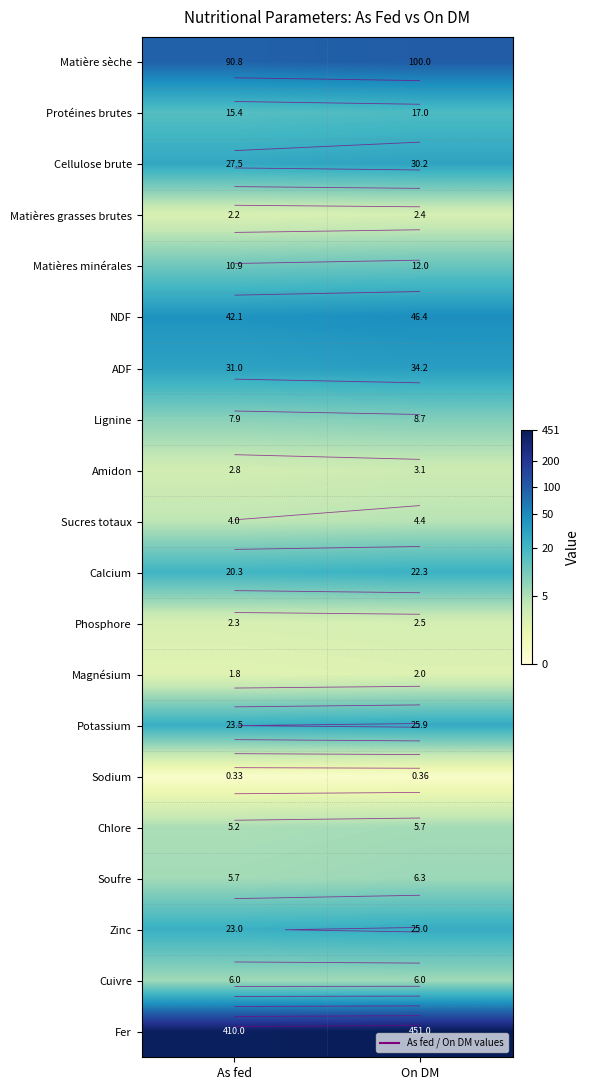

How many data points does each series have?

2